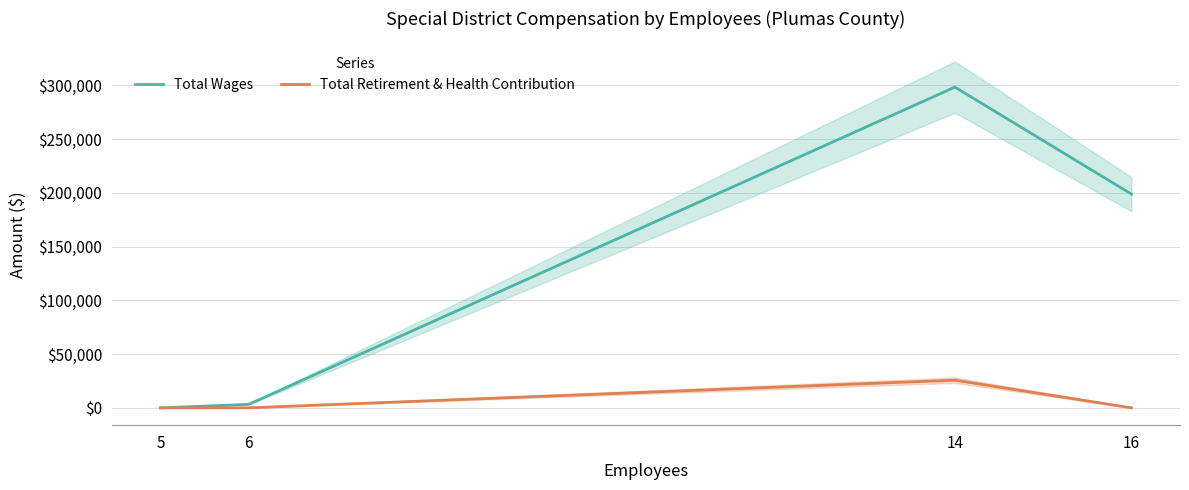

True or false: Total Retirement & Health Contribution and Total Wages intersect in this chart.

False